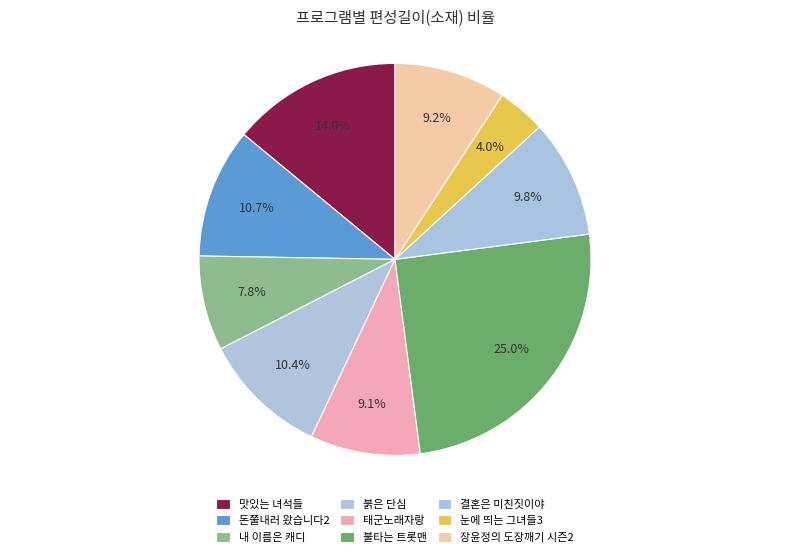

Which category has the smallest portion of the pie?

눈에 띄는 그녀들3